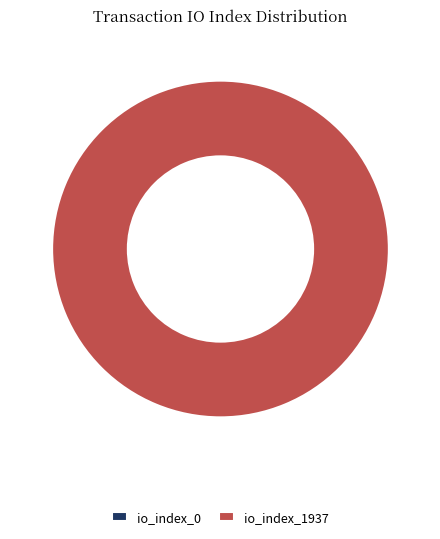

Count the number of slices in the pie.

2